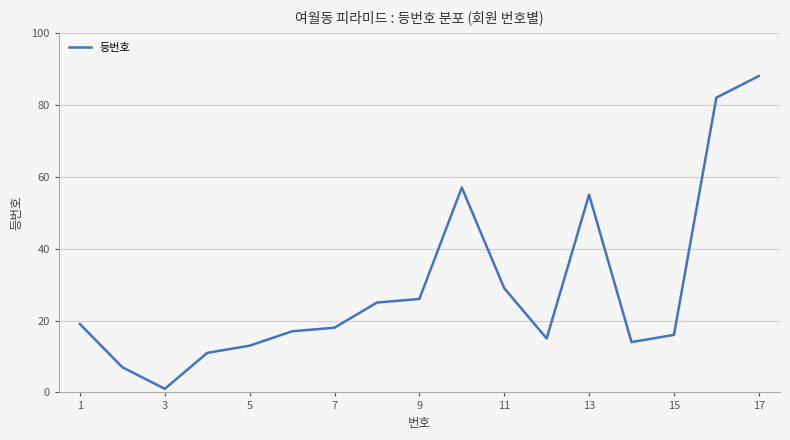

What is the difference between the second highest and minimum values?

81